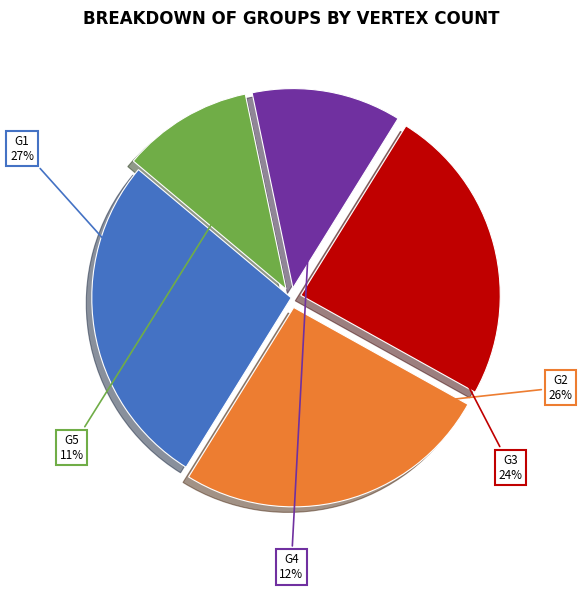

To the nearest percent, what is the average slice percentage?

20%